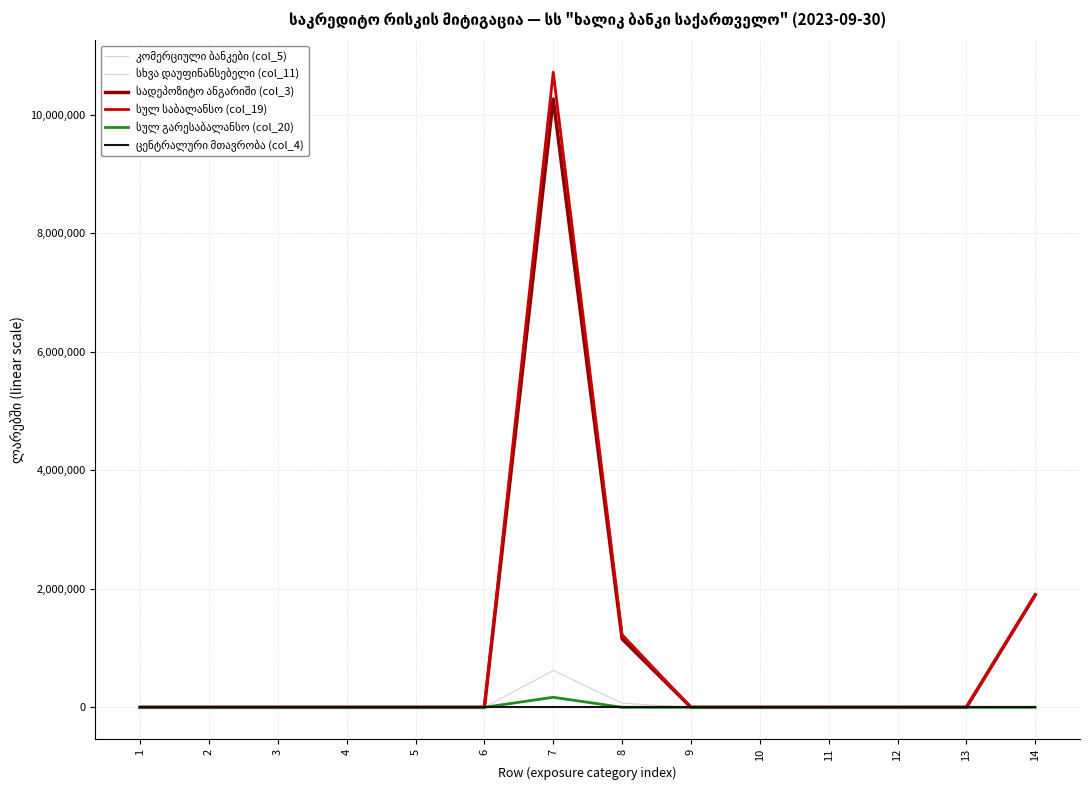

Where is the first local maximum for სულ გარესაბალანსო (col_20)?

7